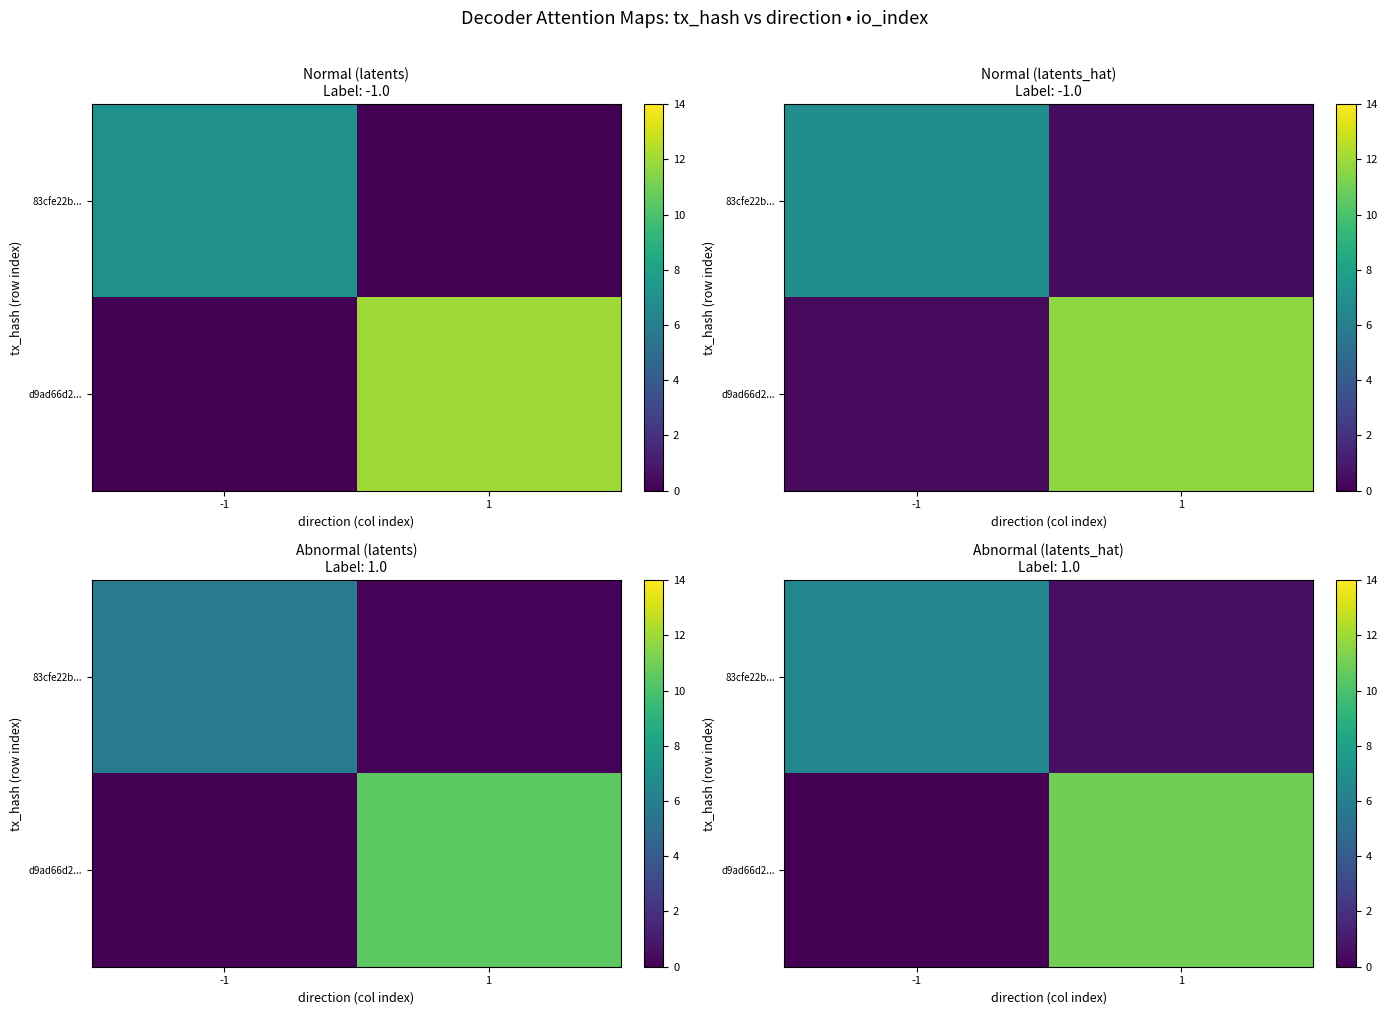

What is the sum of all 83cfe22b... values?

7.0